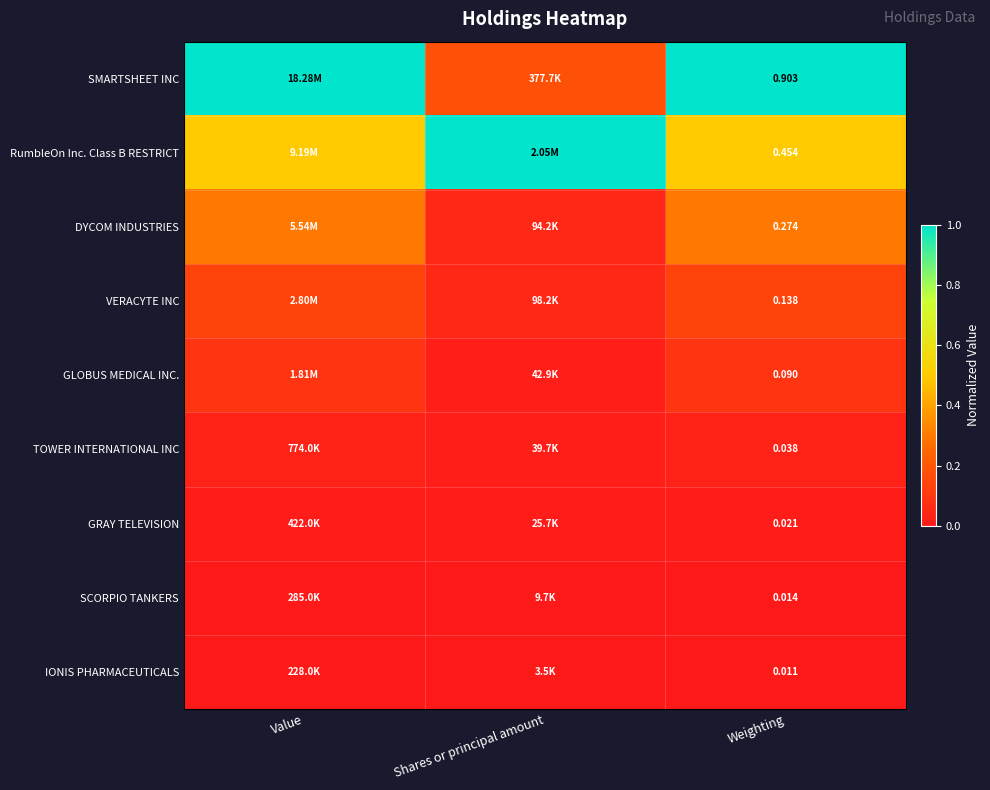

At Weighting, list the series in order from smallest to largest.

IONIS PHARMACEUTICALS, SCORPIO TANKERS, GRAY TELEVISION, TOWER INTERNATIONAL INC, GLOBUS MEDICAL INC., VERACYTE INC, DYCOM INDUSTRIES, RumbleOn Inc. Class B RESTRICT, SMARTSHEET INC